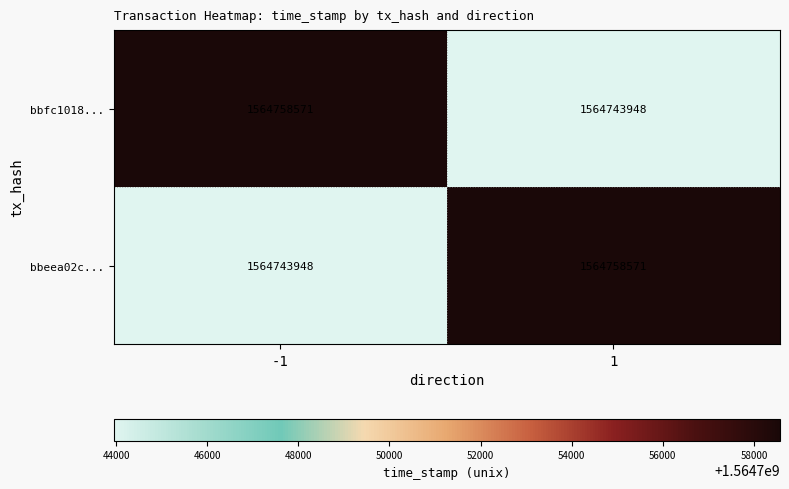

At -1, list the series in order from smallest to largest.

bbeea02c..., bbfc1018...